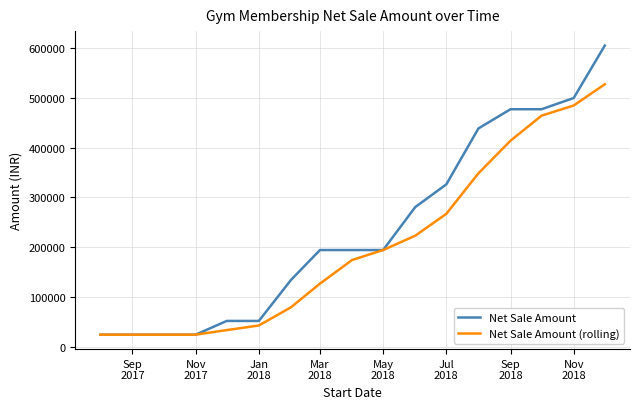

What is the highest value of the Net Sale Amount (rolling) series?

526700.0